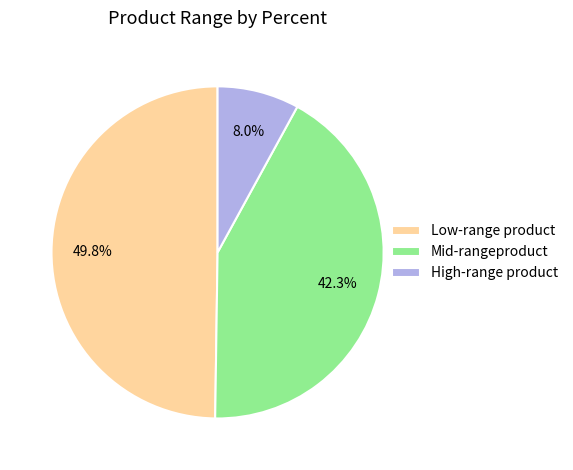

To the nearest percent, what is the average slice percentage?

33%